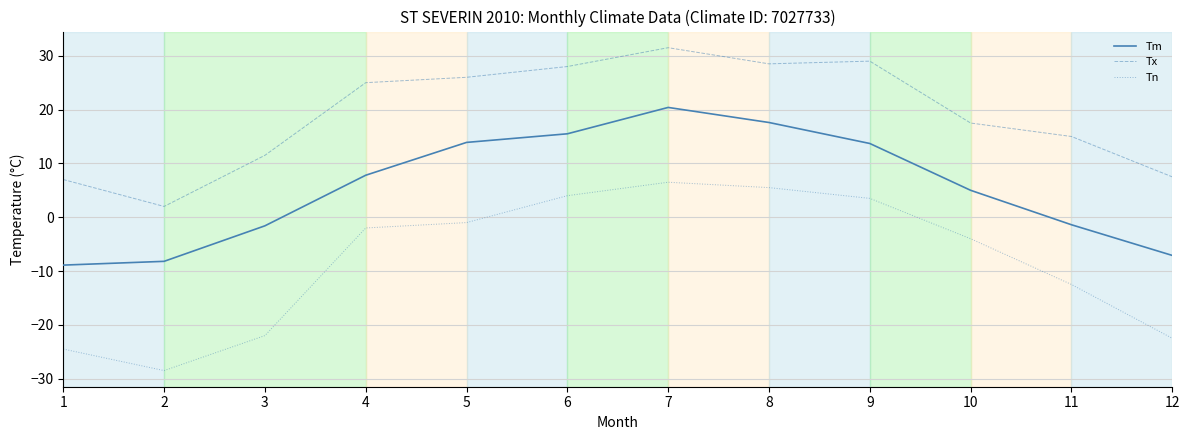

What is the difference between the Tm values at 1 and 8?

26.5